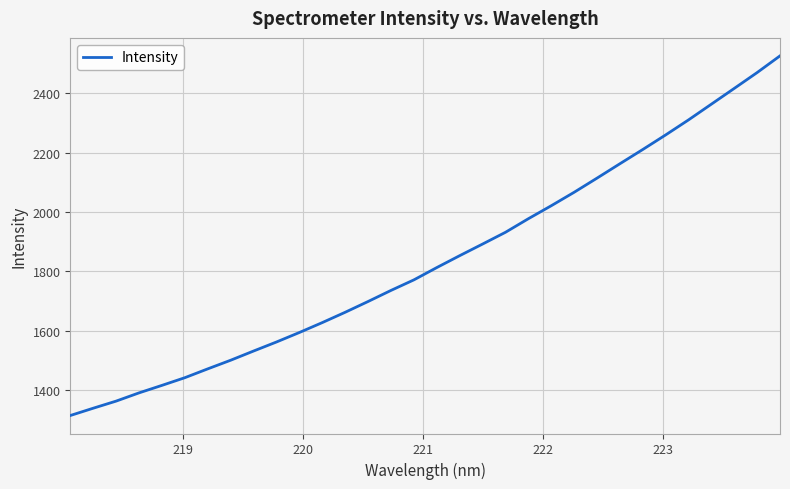

What is the difference between the maximum and minimum values?

1209.2